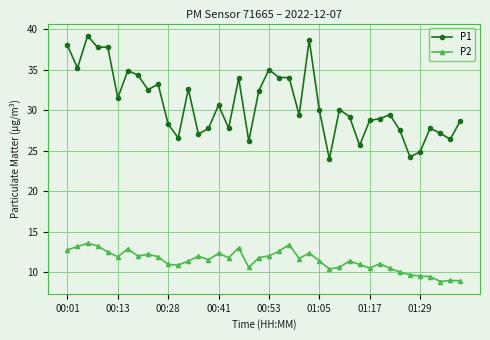

Which series has the largest total across all categories?

P1